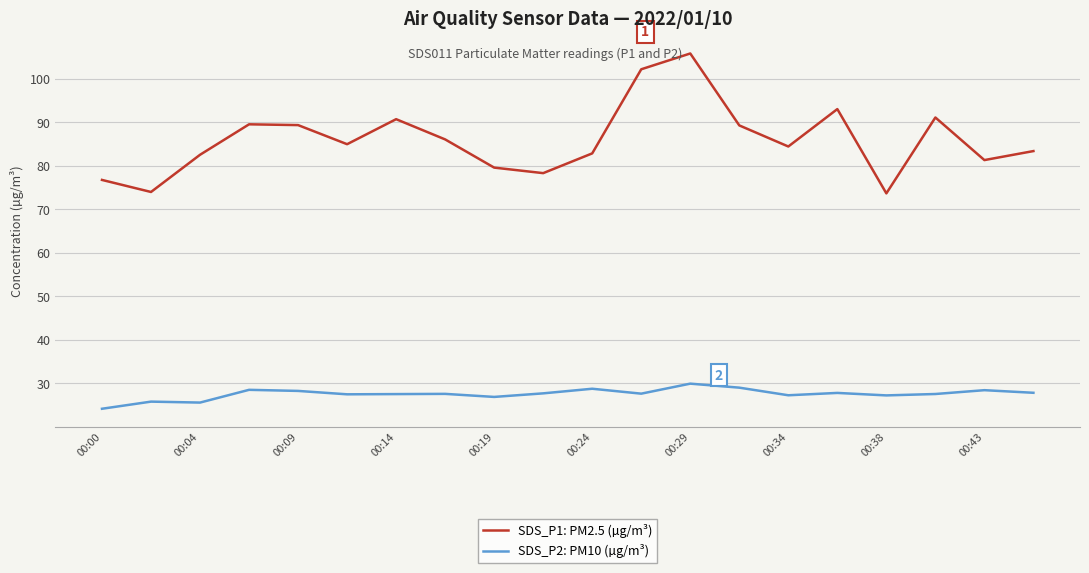

What is the smallest value displayed?

24.1